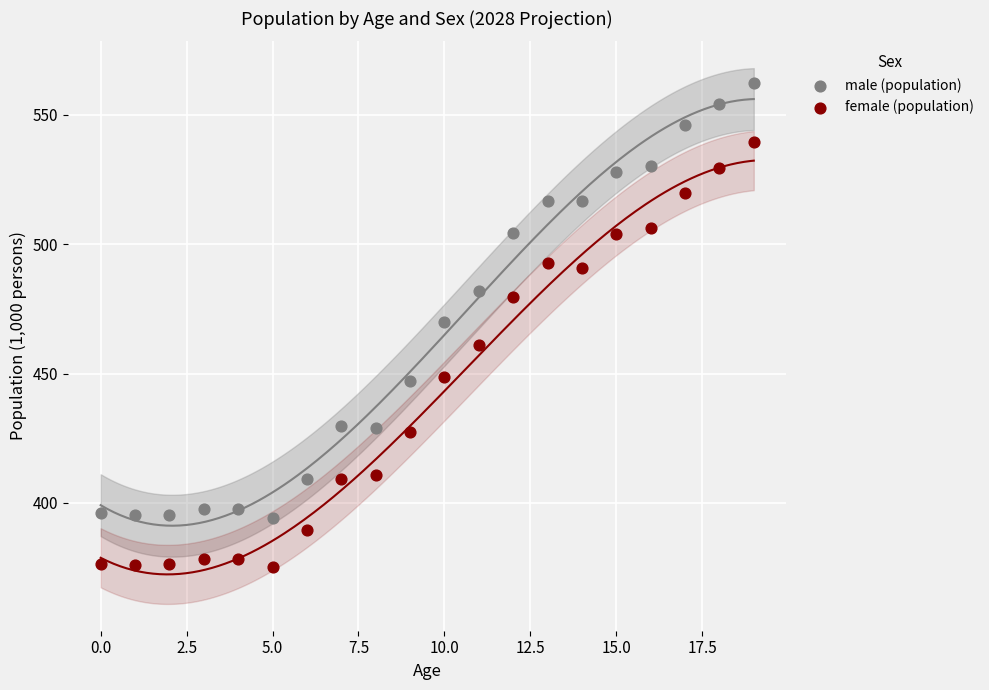

Across all data points, what is the range of Y values (max minus min)?

187.1